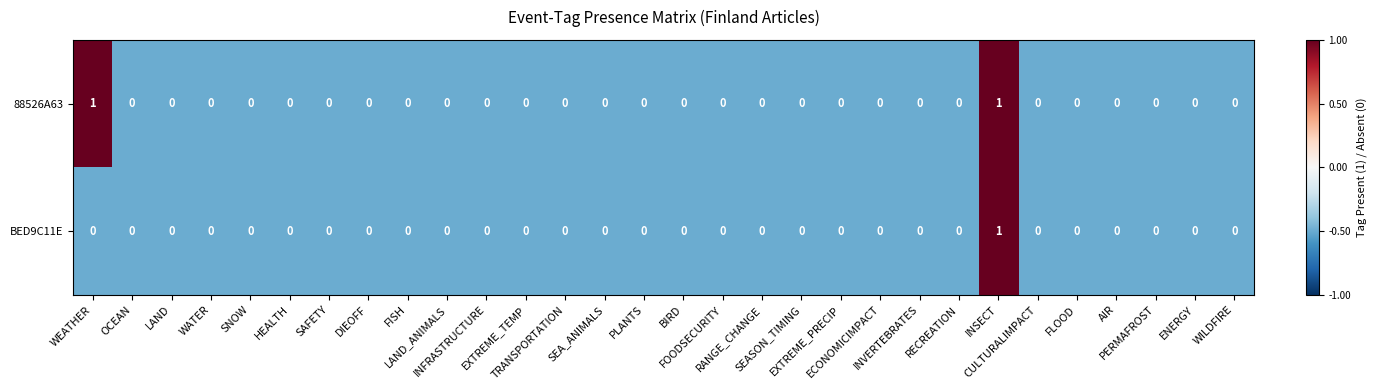

Which series has the largest total across all categories?

88526A63